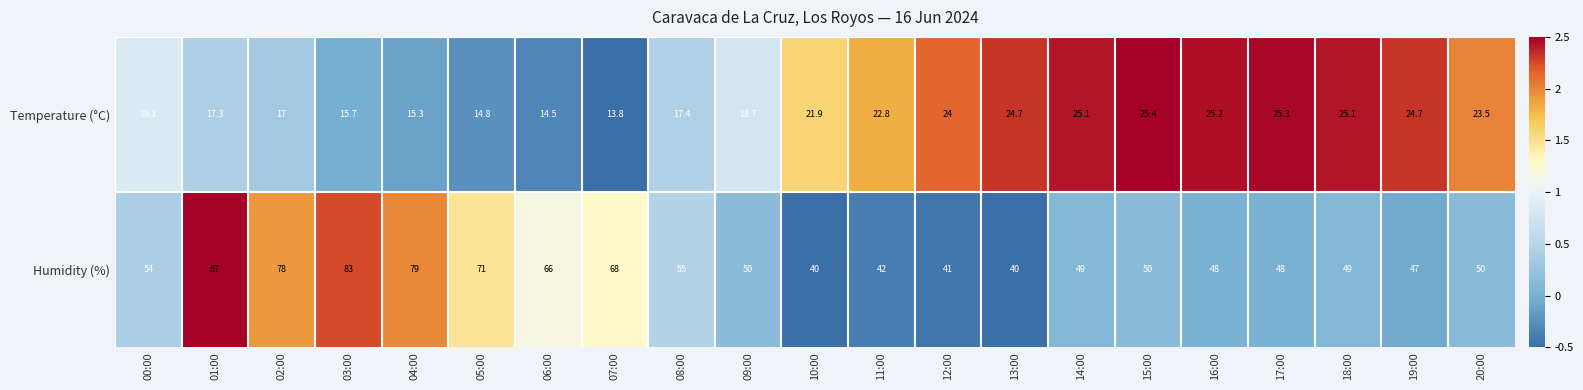

Is it true that Temperature (°C) equals 15.3 at 04:00?

True